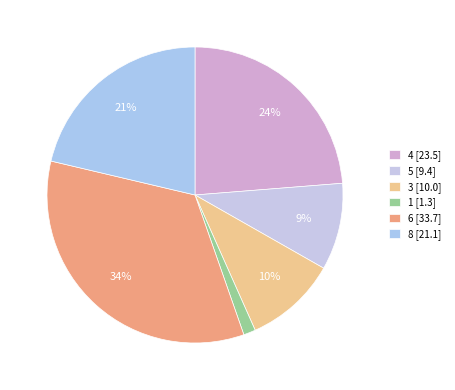

Count the number of slices in the pie.

6